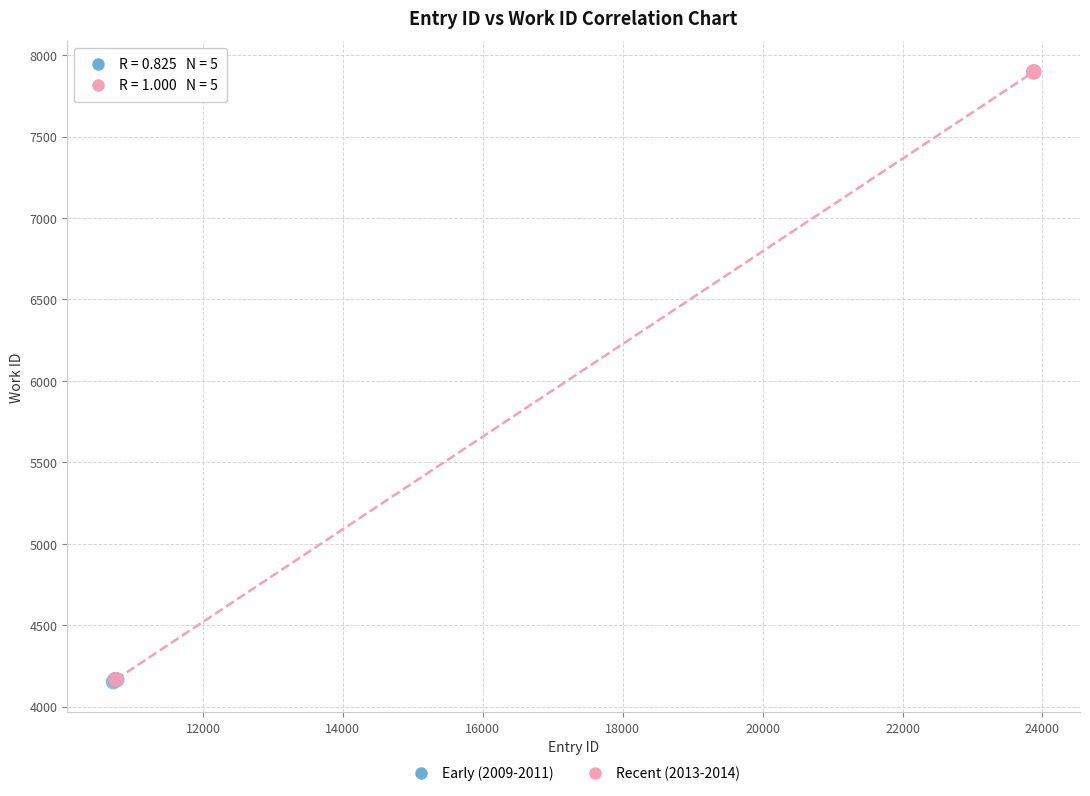

Which series has the largest Y range (max minus min)?

Recent (2013-2014)